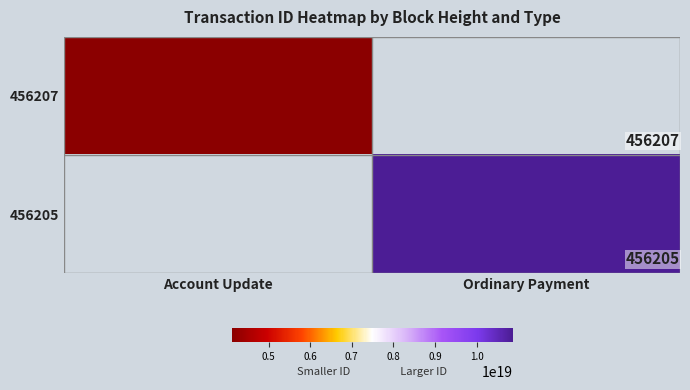

The 456205 series shows 456205 at Ordinary Payment. True or false?

True